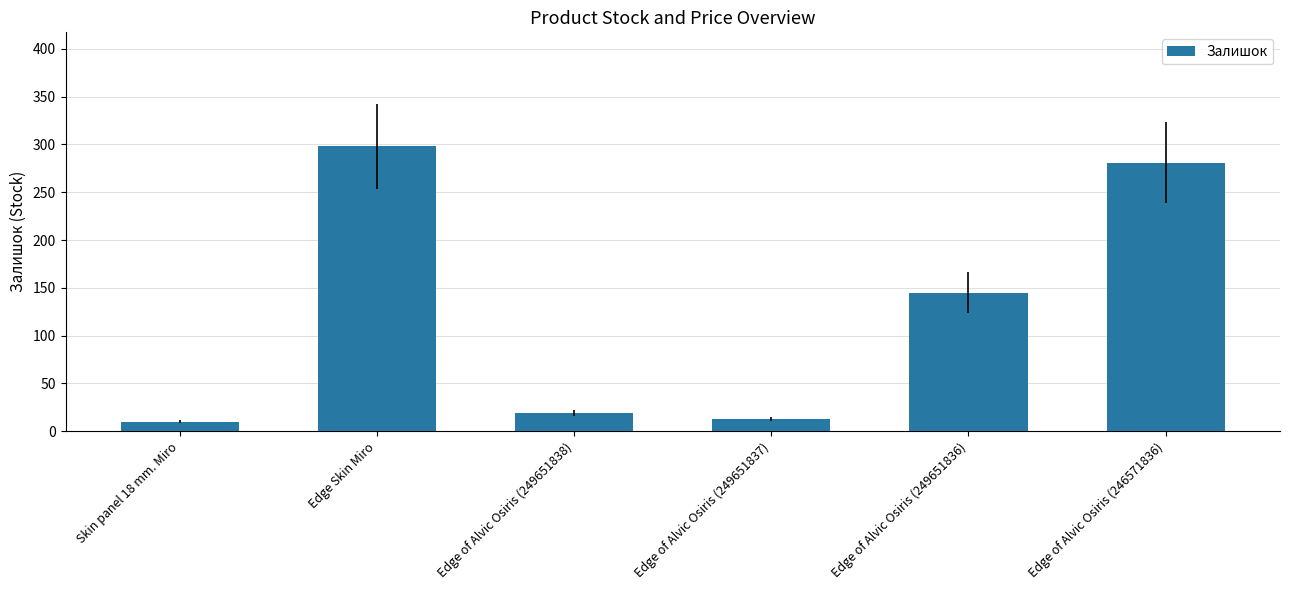

What is the difference between the maximum and minimum values?

288